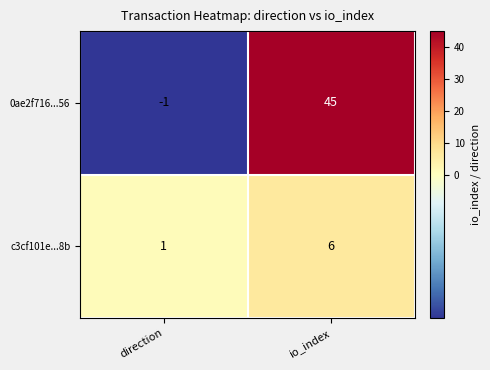

What is the average value of the 0ae2f716...56 series?

22